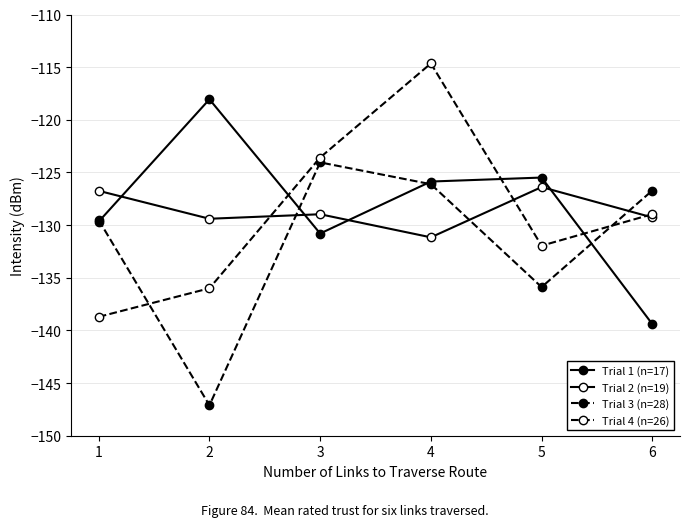

At 6, list the series in order from largest to smallest.

Trial 3 (n=28), Trial 4 (n=26), Trial 2 (n=19), Trial 1 (n=17)